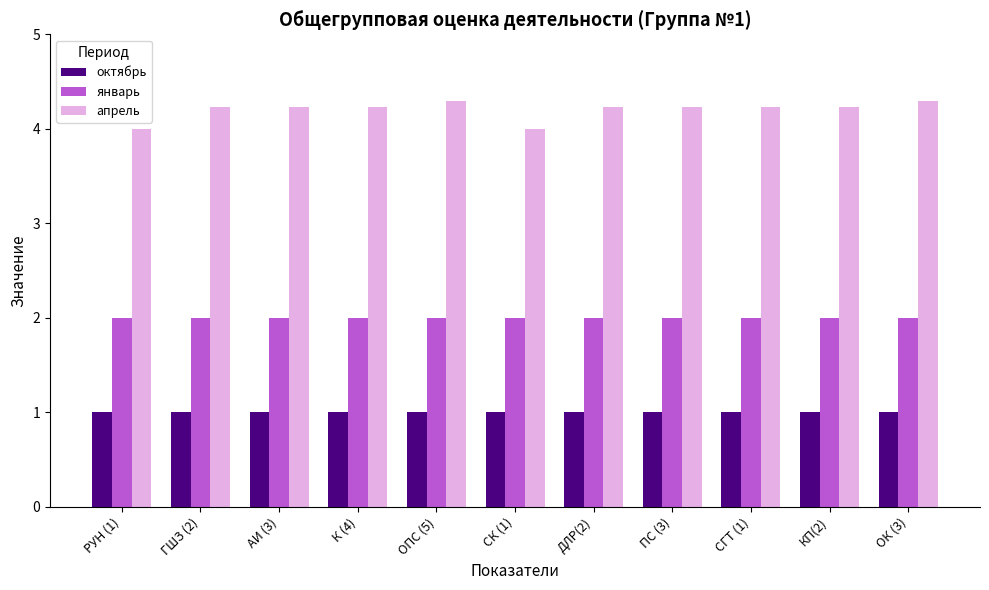

Reading right to left, list all the values displayed in this chart.

октябрь: ОК (3)=1.0	КП(2)=1.0	СГТ (1)=1.0	ПС (3)=1.0	ДЛР(2)=1.0	СК (1)=1.0	ОПС (5)=1.0	К (4)=1.0	АИ (3)=1.0	ГШЗ (2)=1.0	РУН (1)=1.0
январь: ОК (3)=2.0	КП(2)=2.0	СГТ (1)=2.0	ПС (3)=2.0	ДЛР(2)=2.0	СК (1)=2.0	ОПС (5)=2.0	К (4)=2.0	АИ (3)=2.0	ГШЗ (2)=2.0	РУН (1)=2.0
апрель: ОК (3)=4.3	КП(2)=4.2	СГТ (1)=4.2	ПС (3)=4.2	ДЛР(2)=4.2	СК (1)=4.0	ОПС (5)=4.3	К (4)=4.2	АИ (3)=4.2	ГШЗ (2)=4.2	РУН (1)=4.0